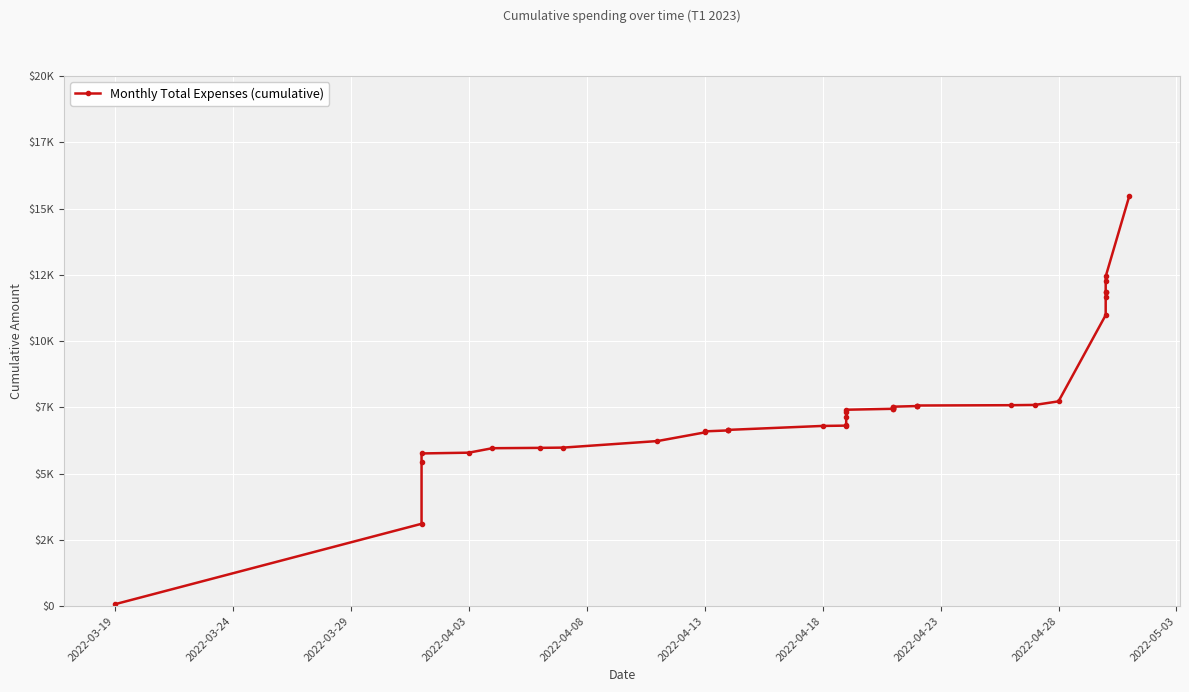

What is the maximum value shown in the chart?

15471.4